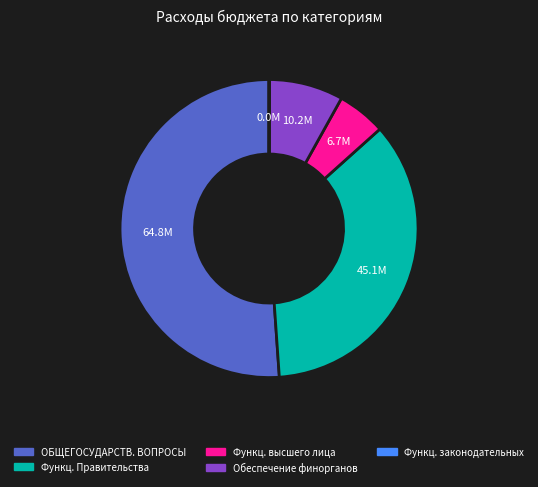

Is it true that Обеспечение финорганов is 1% of the pie?

False